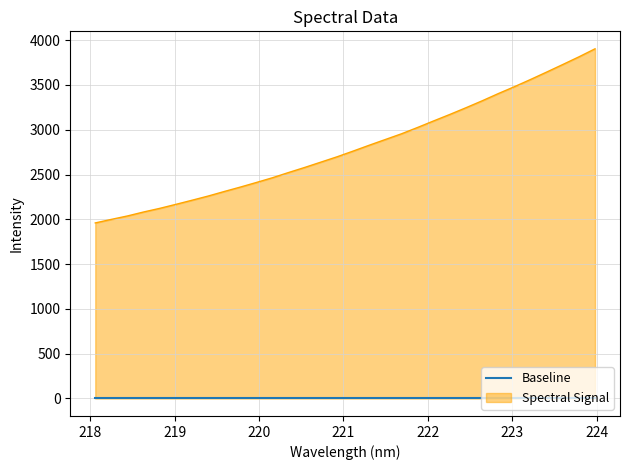

What is the value of the 16th point from the left?

2699.0